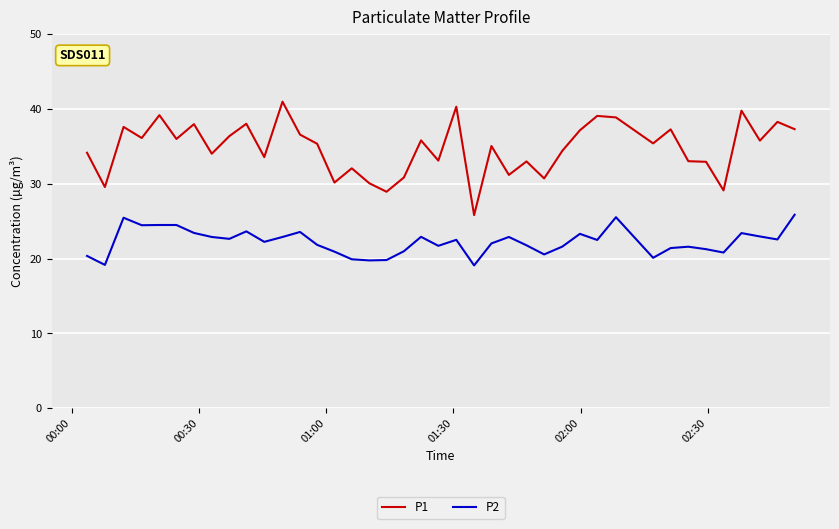

Which series has the largest total across all categories?

P1